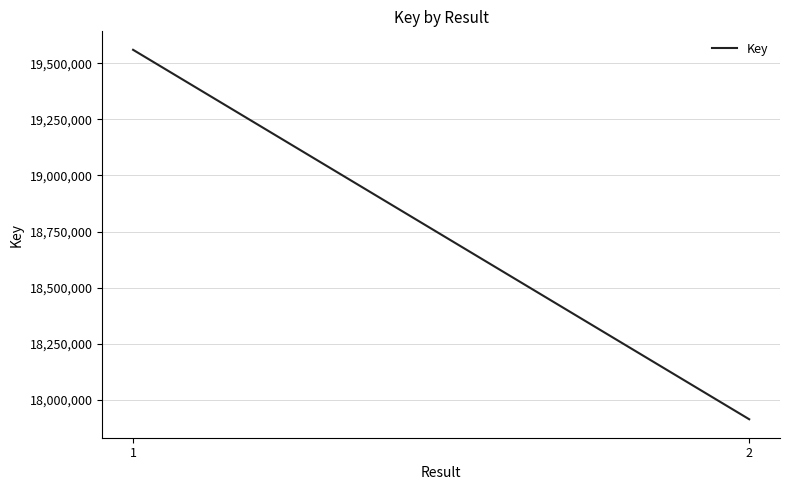

True or false: the data shows 19559942 at 1.

True